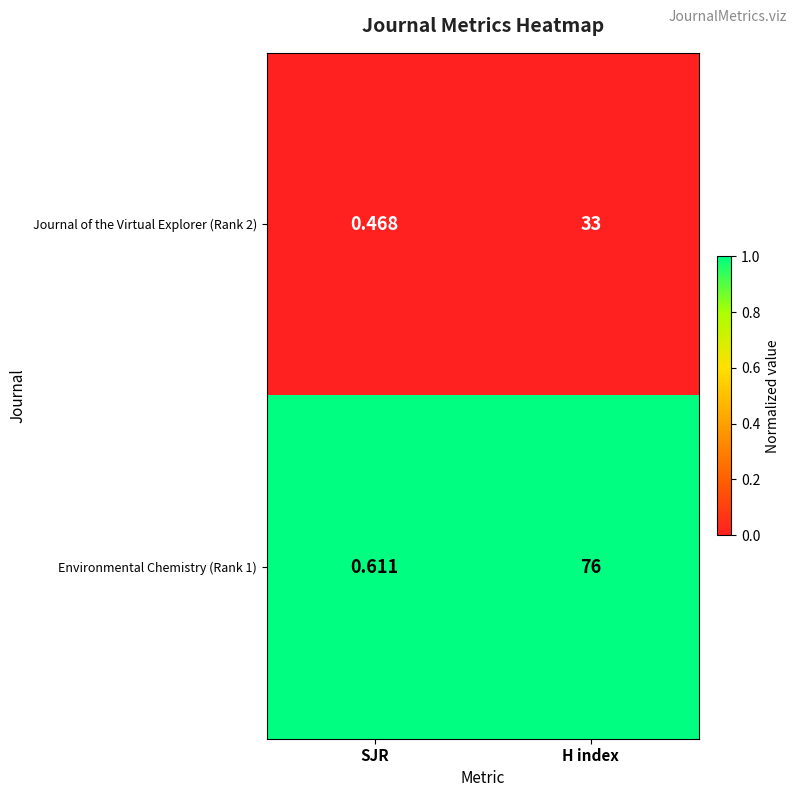

At which label does Journal of the Virtual Explorer (Rank 2) reach its minimum?

SJR